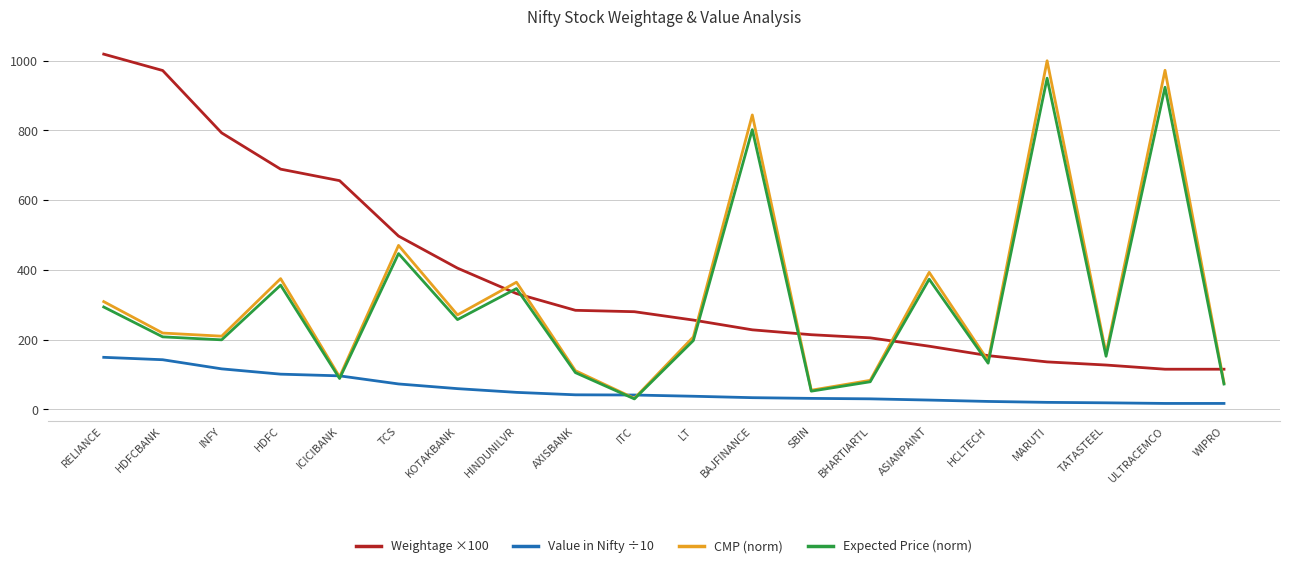

Count the number of data series in this chart.

4